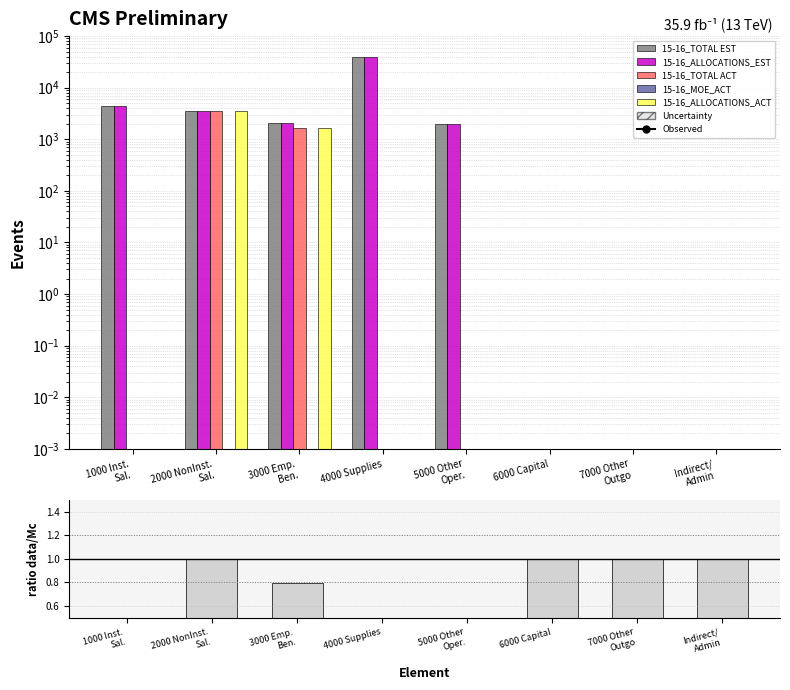

Which series has the widest spread of values?

15-16_TOTAL EST